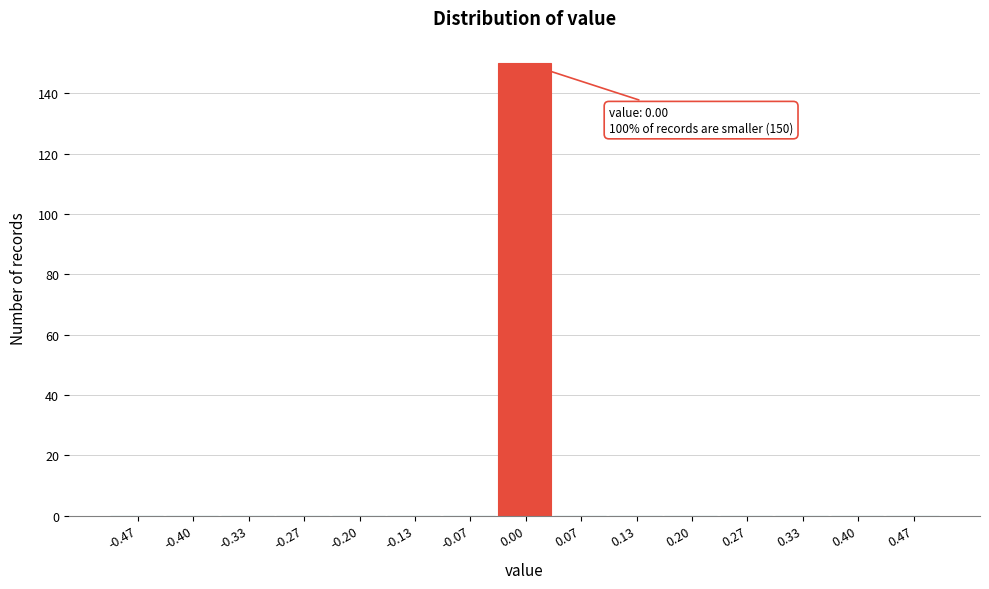

Which range on the x-axis has the tallest bar?

-0.03 to 0.03